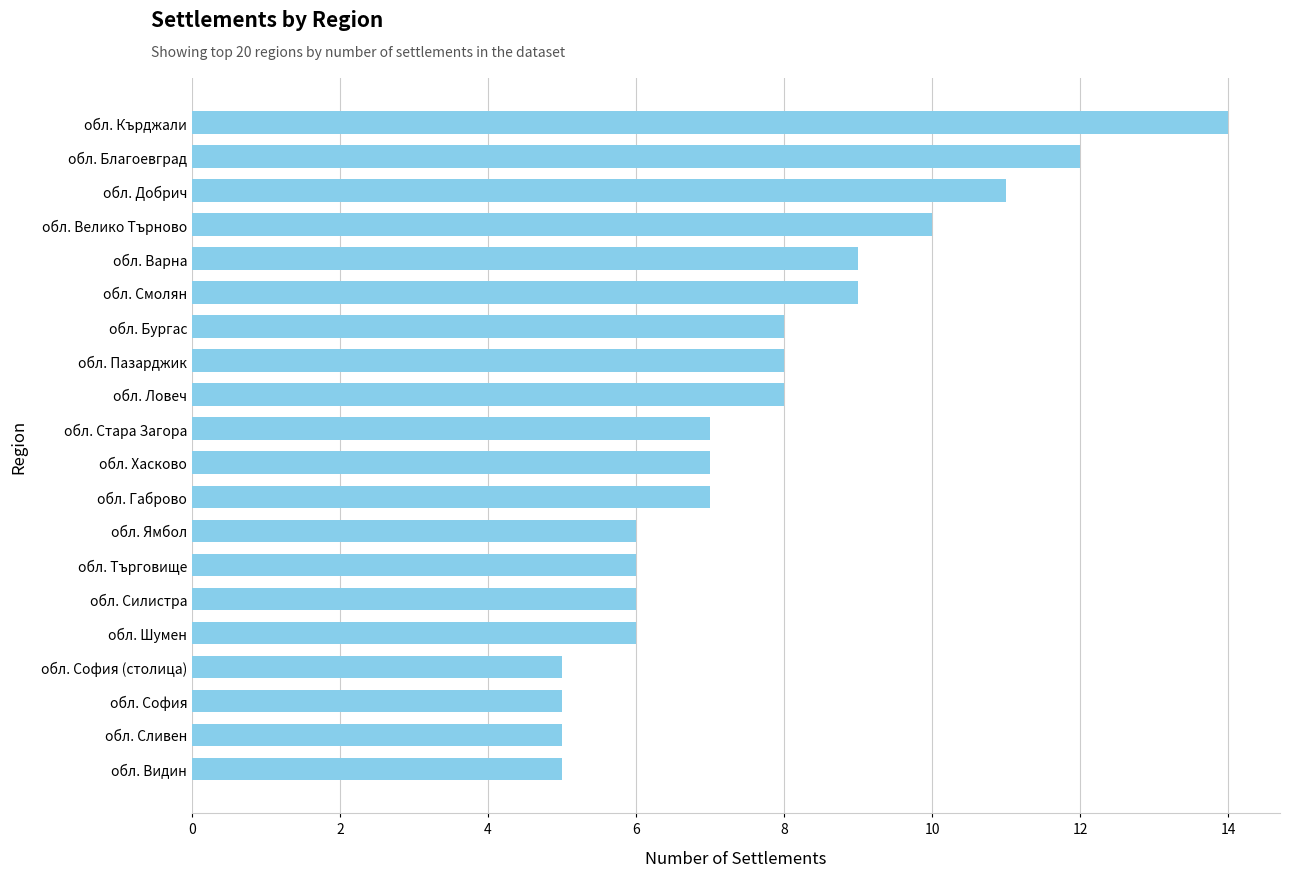

What is the difference between the maximum and minimum values?

9